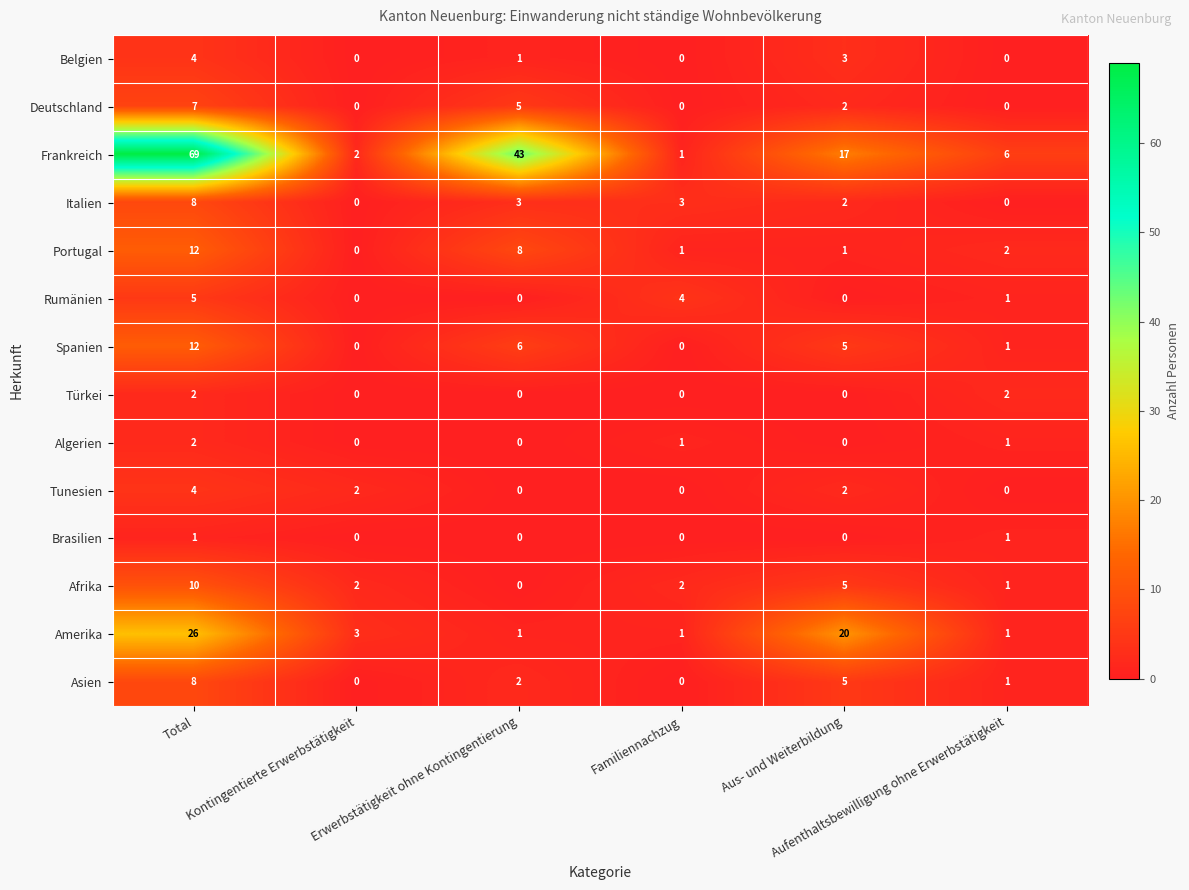

What is the average value of the Italien series?

3